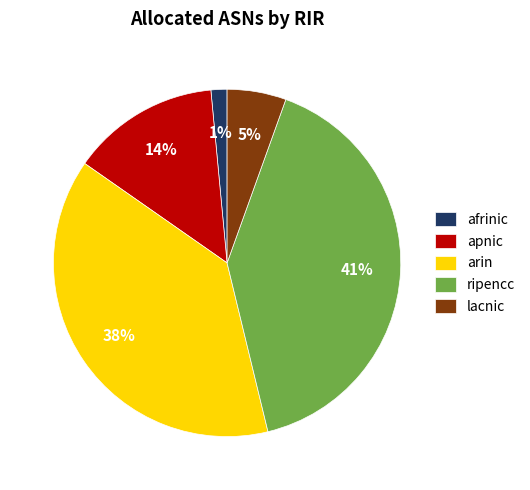

True or false: lacnic accounts for 5% of the total.

True